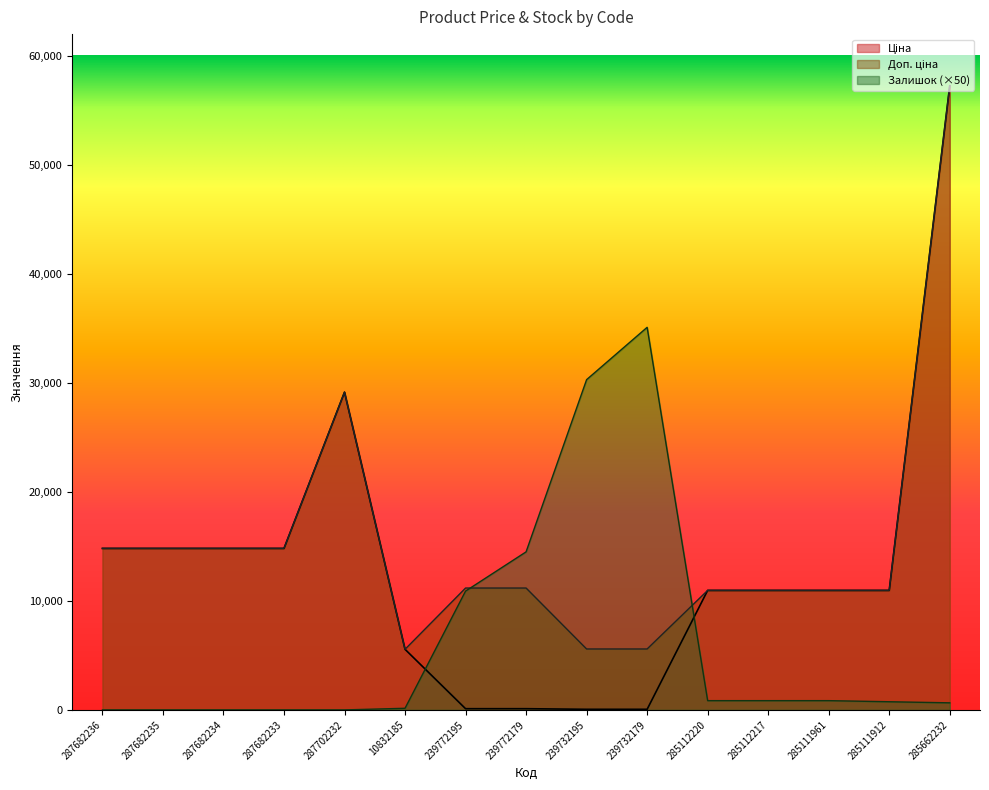

Between which two adjacent categories do Залишок and Ціна first intersect?

10832185 and 239772195